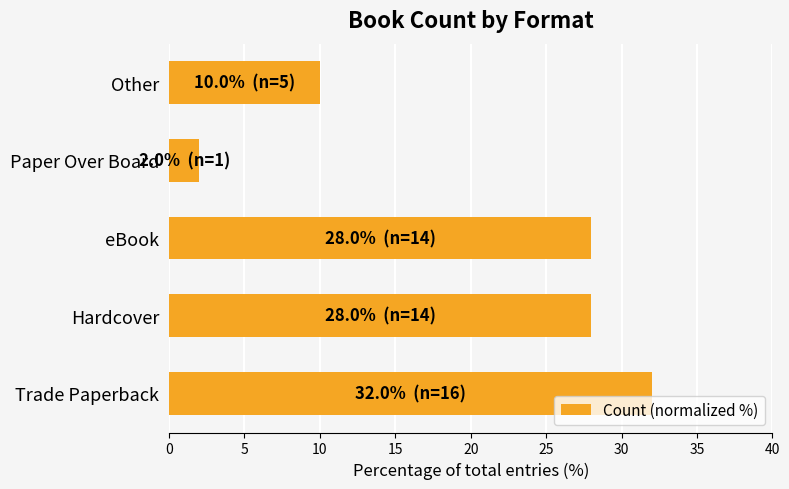

The chart shows a value of 2.0 at Paper Over Board. True or false?

True